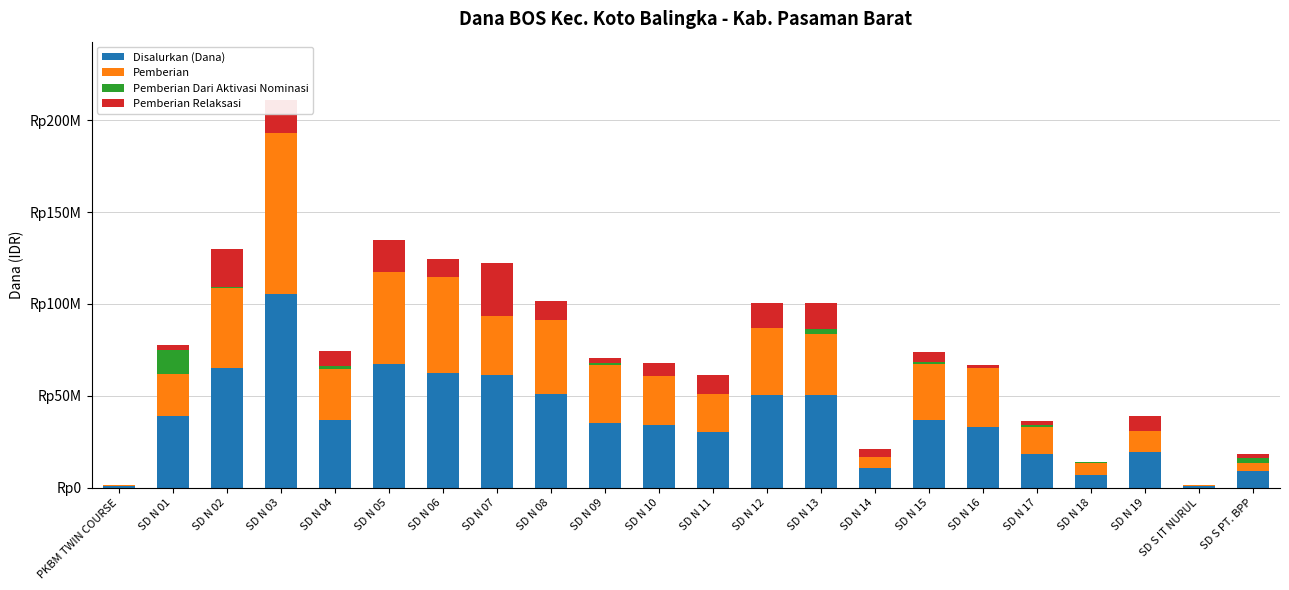

What are all the series names shown in the legend?

Disalurkan (Dana), Pemberian, Pemberian Dari Aktivasi Nominasi, Pemberian Relaksasi